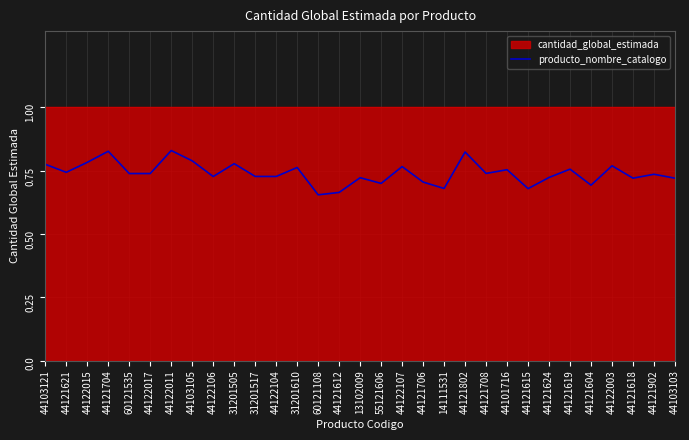

True or false: the data shows 0.7 at 60121108.

True